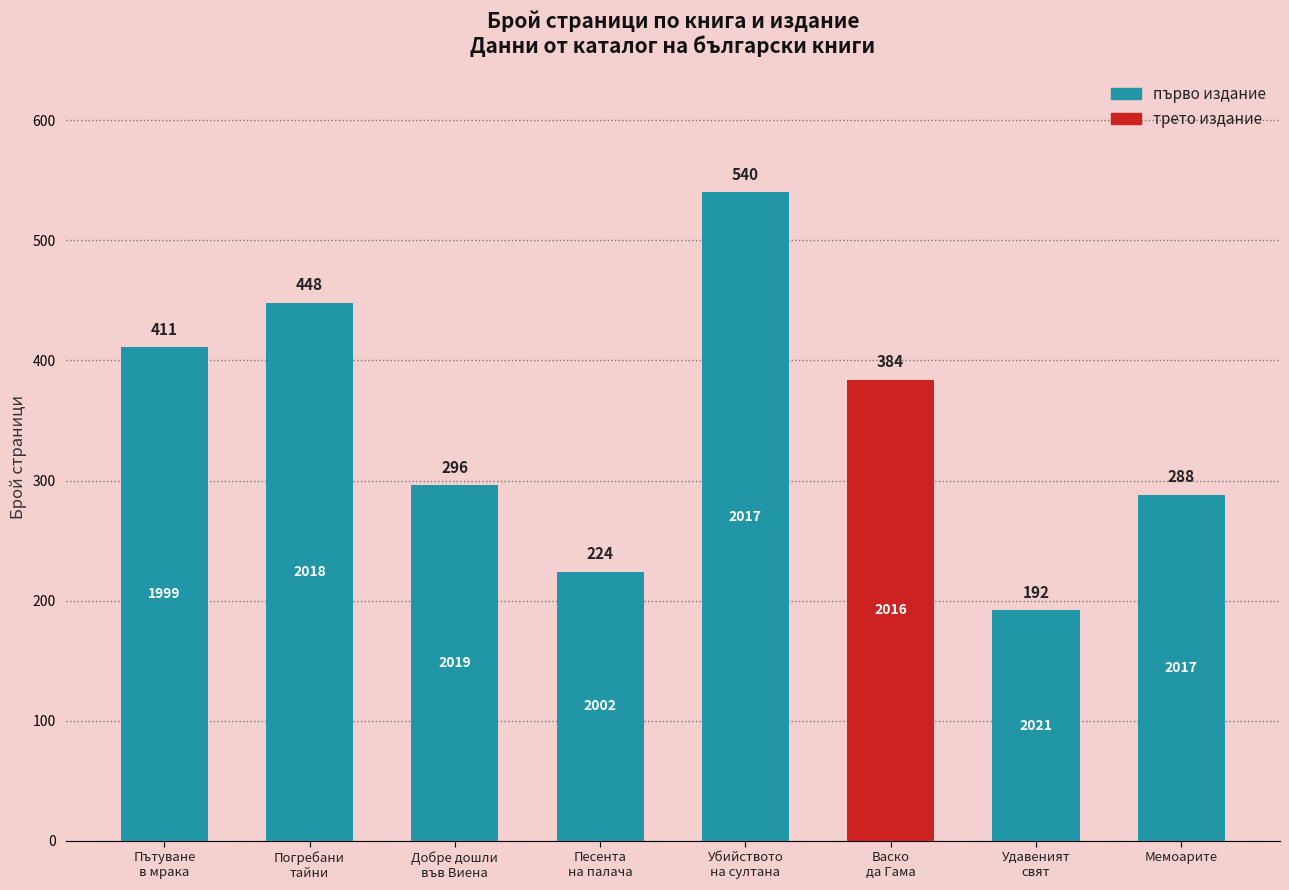

Which category has the lowest value across all series?

Удавеният
свят